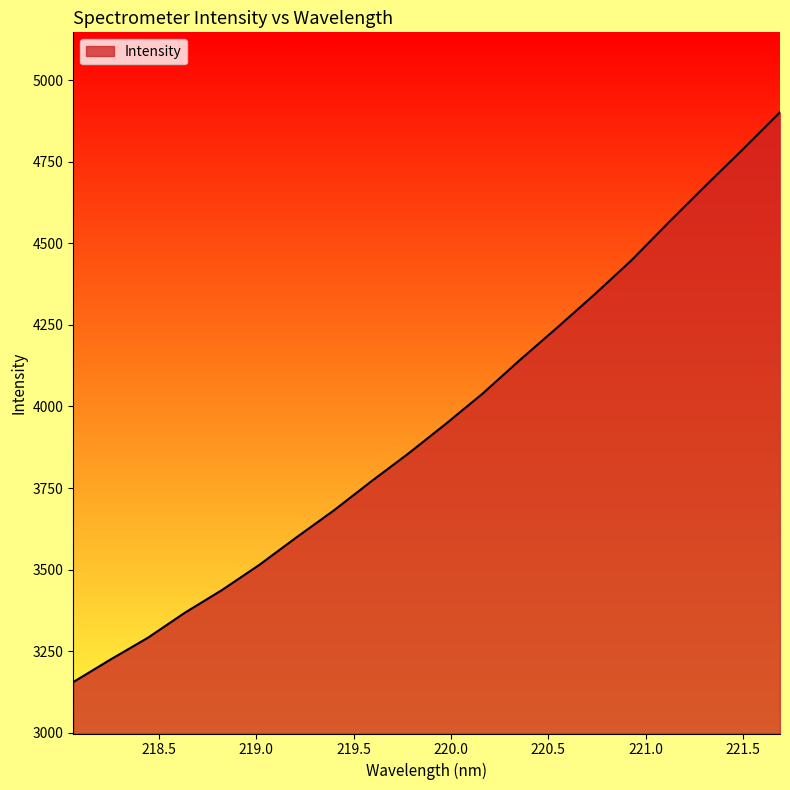

What is the difference between the maximum and minimum values?

1747.0